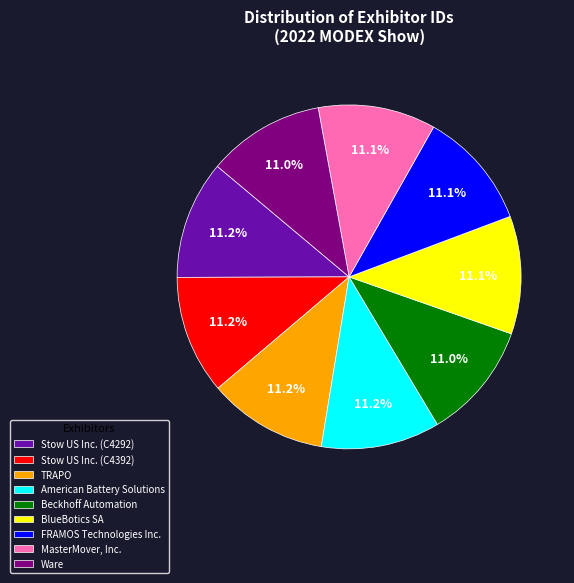

To the nearest percent, what portion does Beckhoff Automation represent?

11%